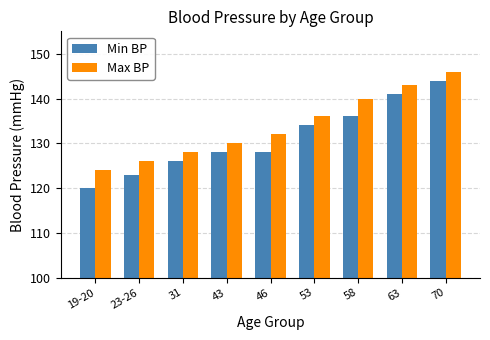

Is the value of Max BP at 19-20 greater than the value of Min BP at 19-20?

Yes